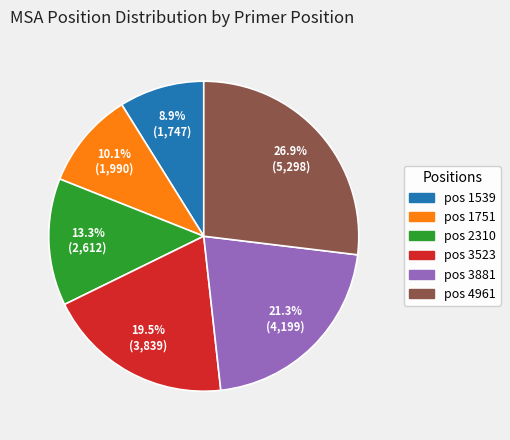

Does any single category account for the majority?

No